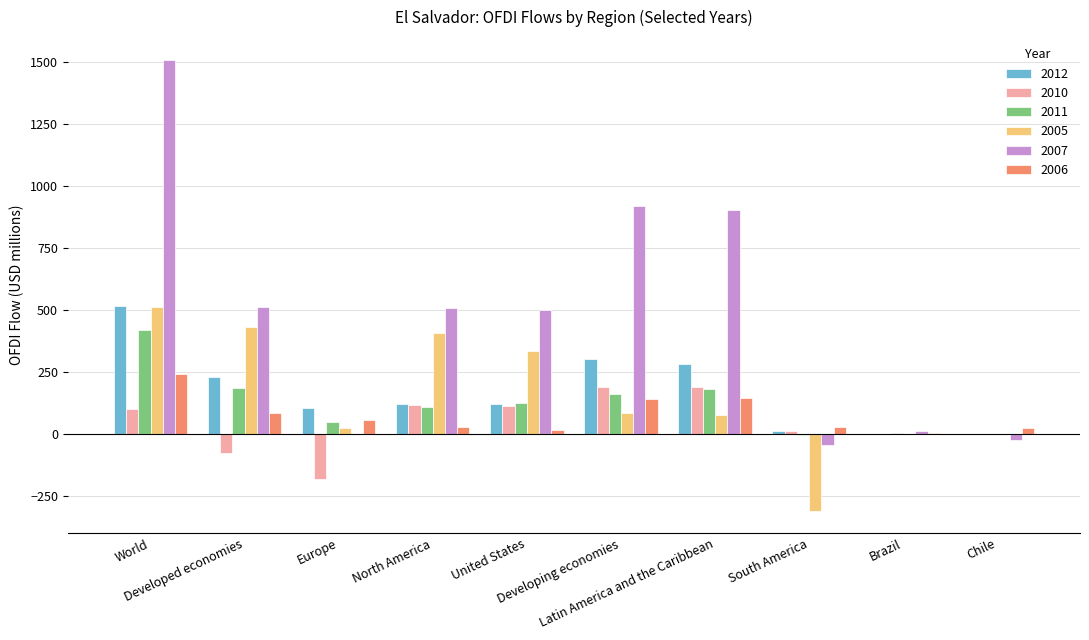

Is the value of 2007 at Developed economies greater than the value of 2011 at World?

Yes